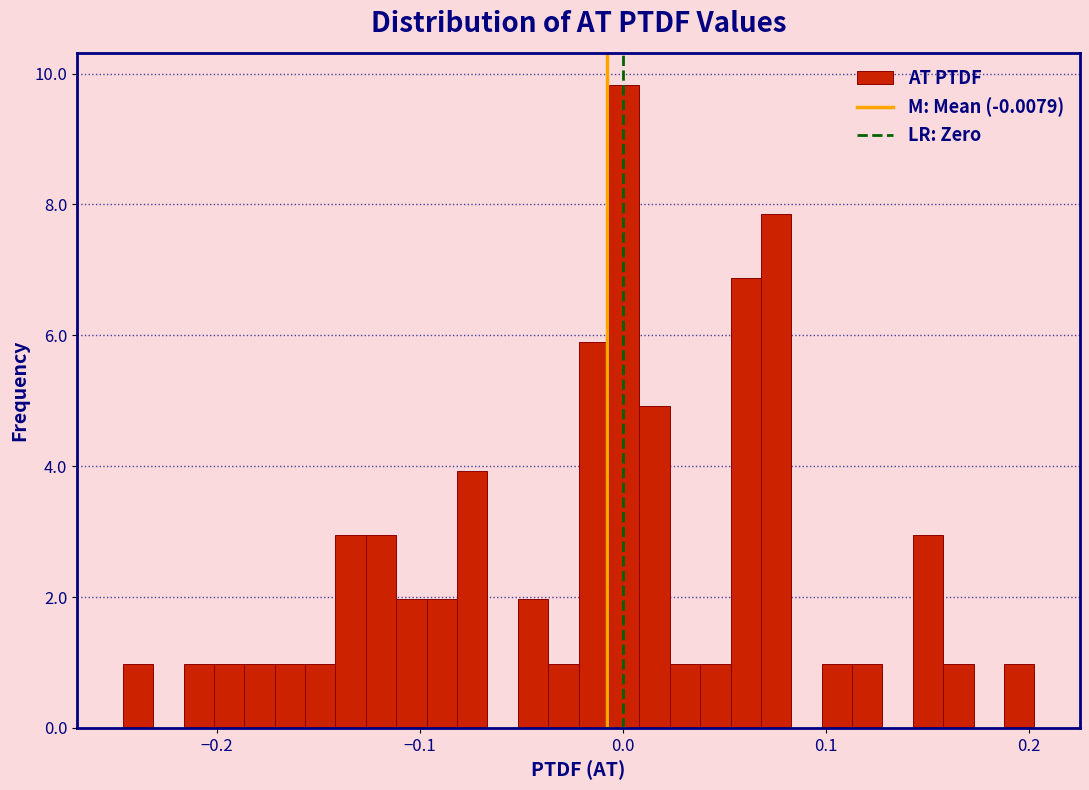

Read against the x-axis, roughly where is the centre of the tallest bar?

0.00